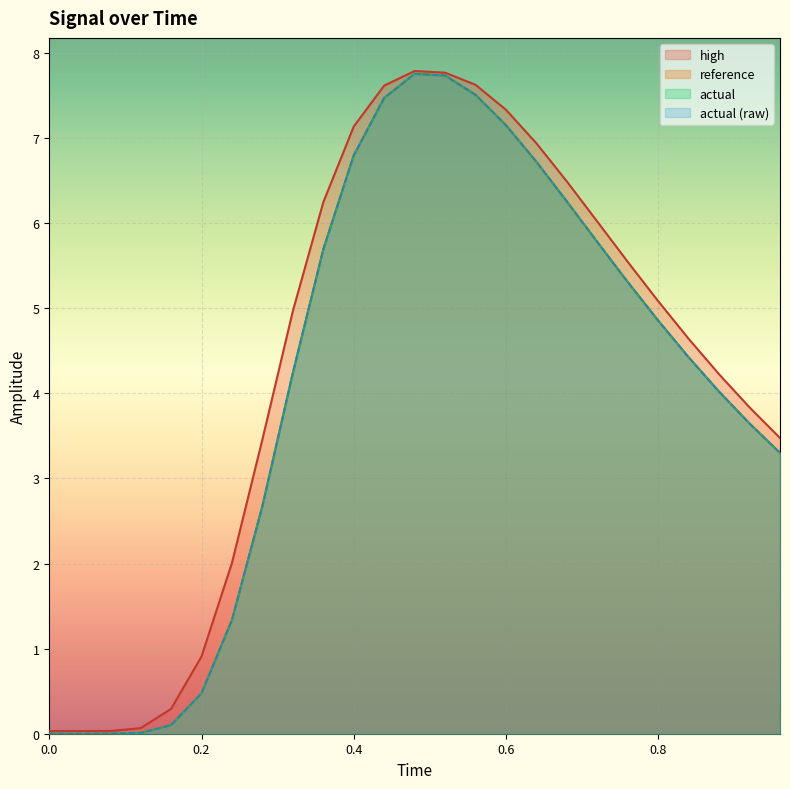

What is the average value of the high series?

4.4